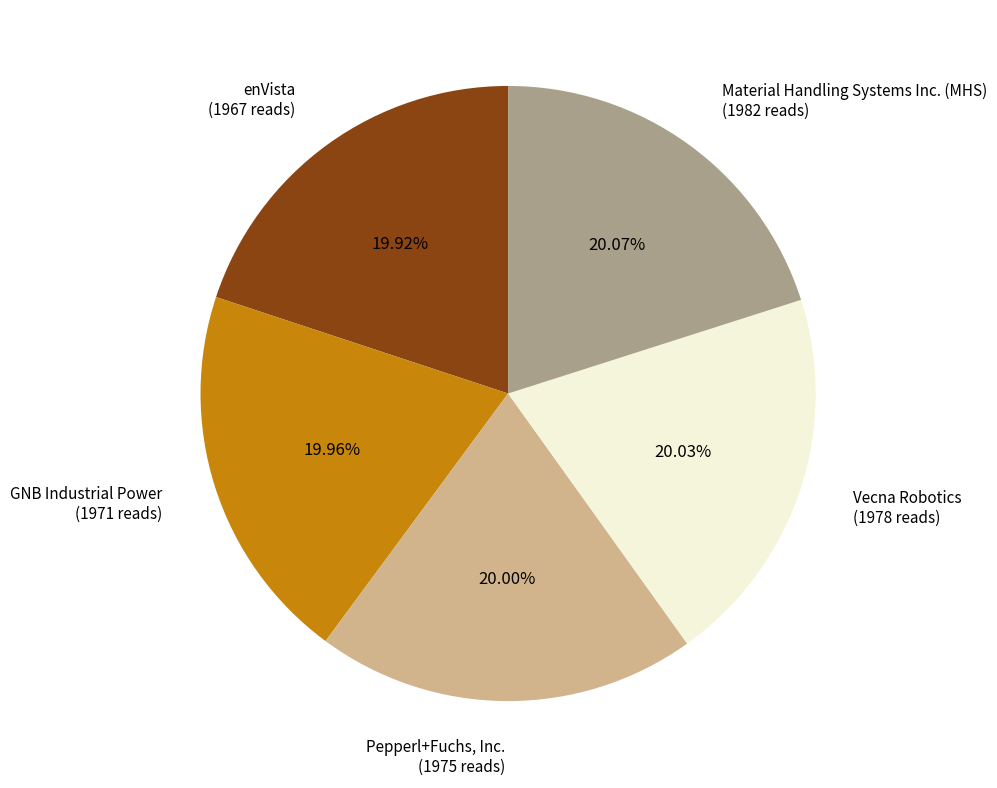

Does Pepperl+Fuchs, Inc. represent more than half of the total?

No